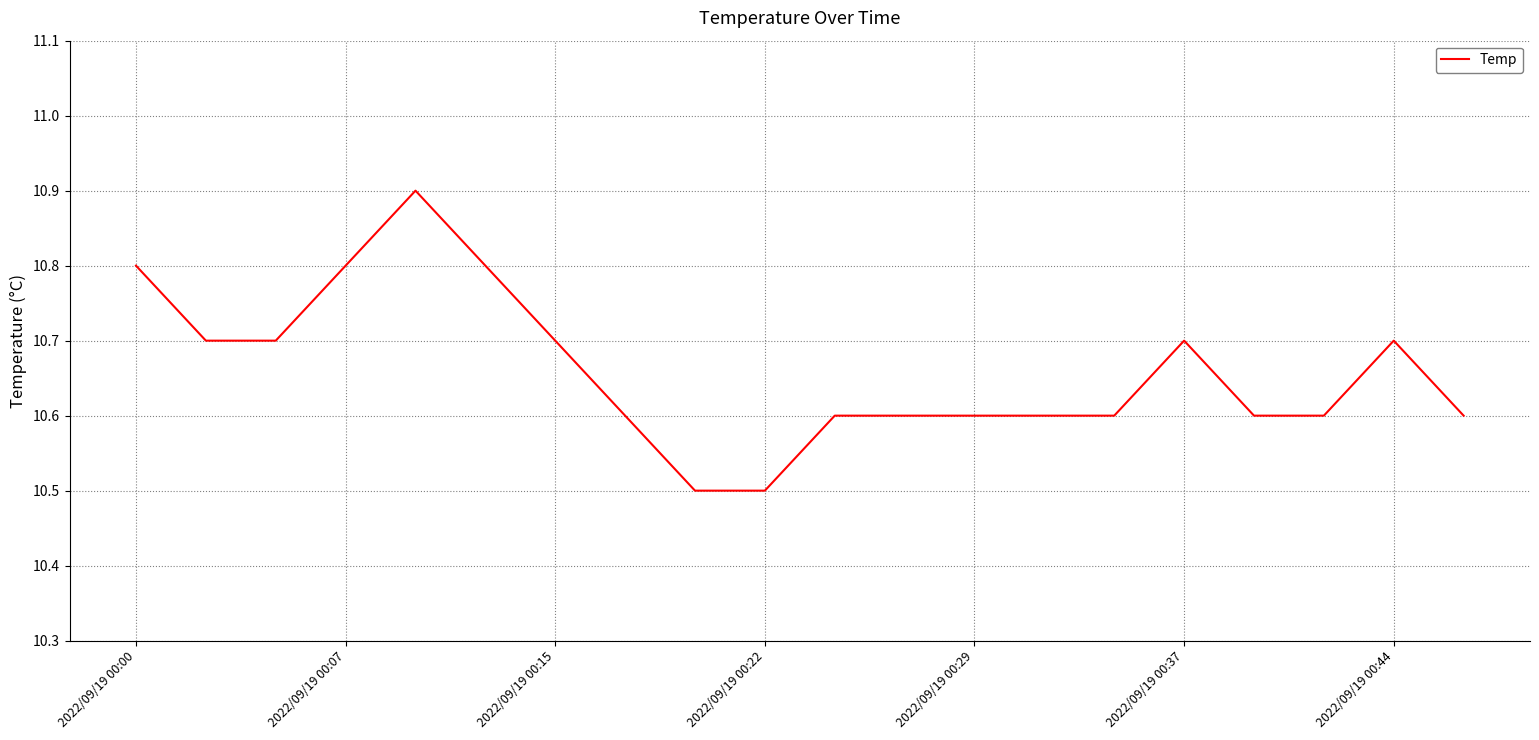

Is this an area chart (filled region under the line)?

No